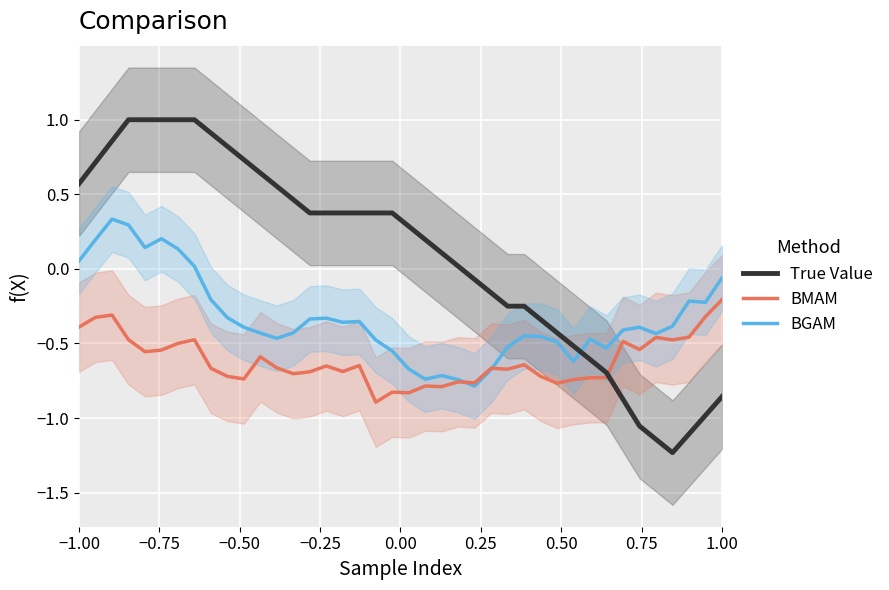

Is it true that BGAM equals -0.3 at 38?

False